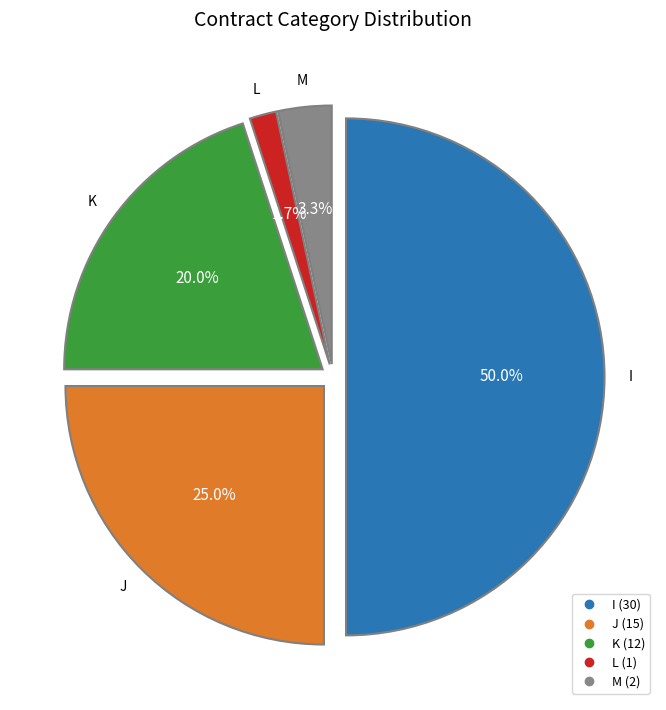

To the nearest percent, what is the average slice percentage?

20%